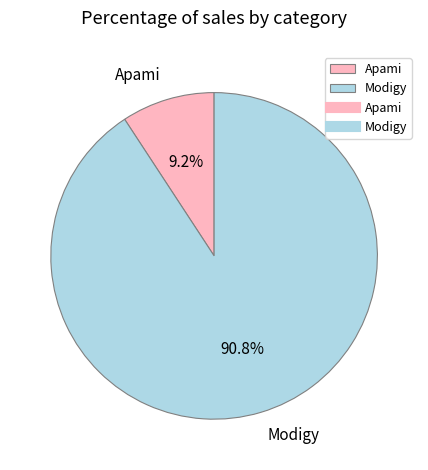

Between Apami and Modigy, which is larger?

Modigy